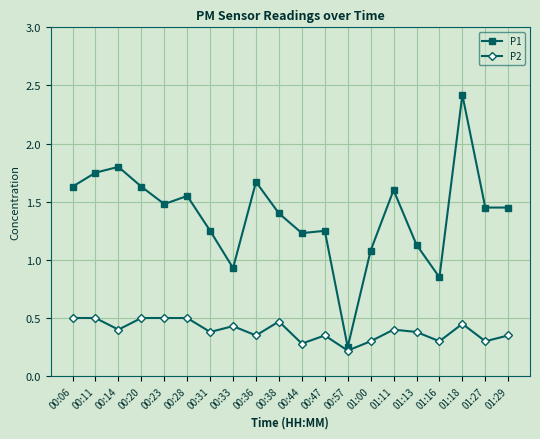

What is the sum of all P2 values?

7.9